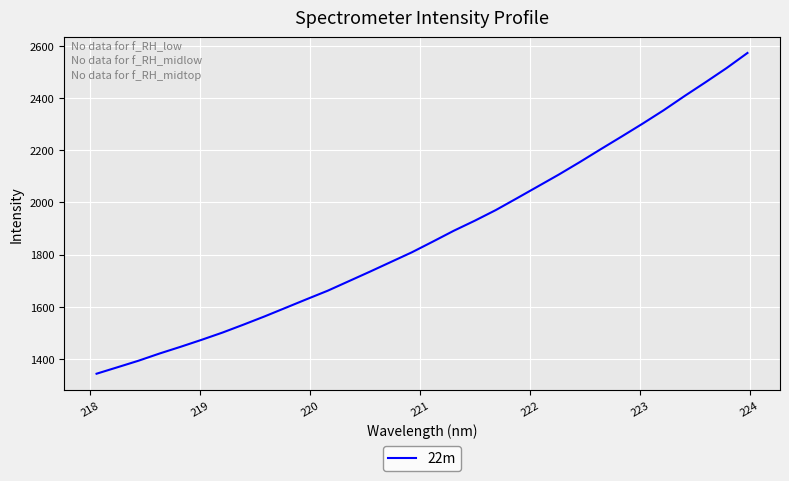

What is the smallest value displayed?

1343.3